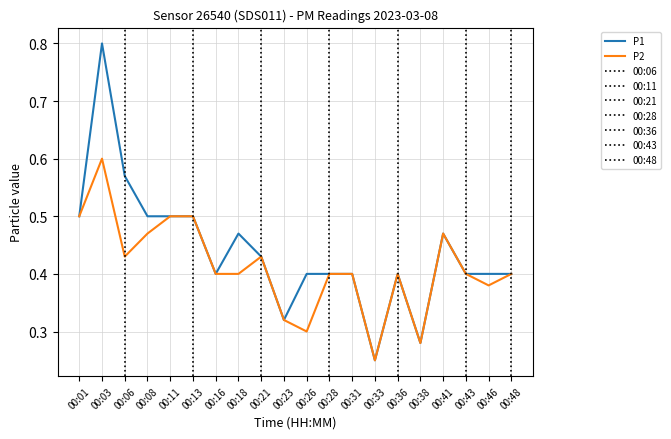

Is the value of P1 at 00:28 greater than the value of P2 at 00:38?

Yes